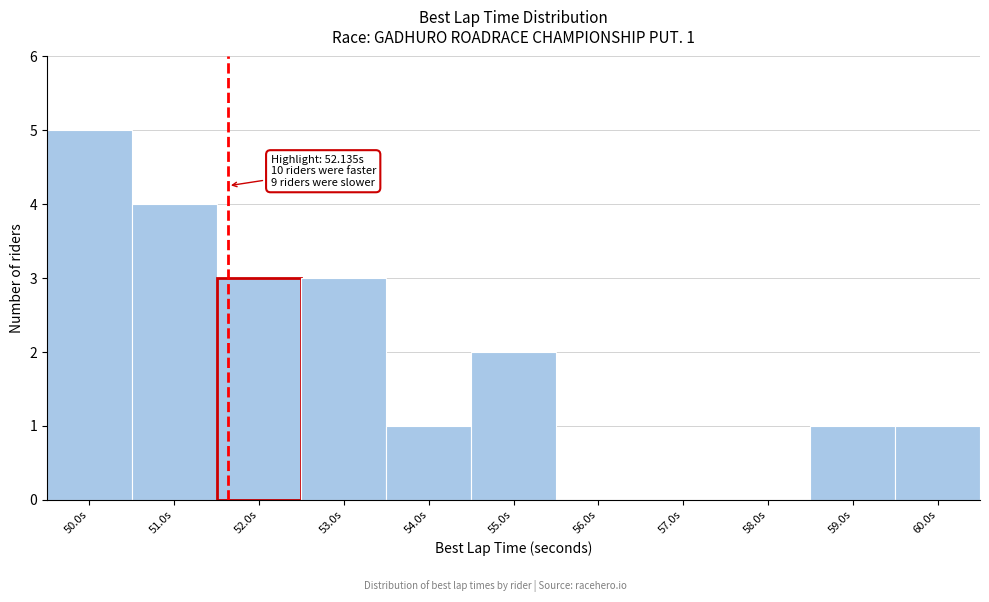

What is the greatest value displayed?

5